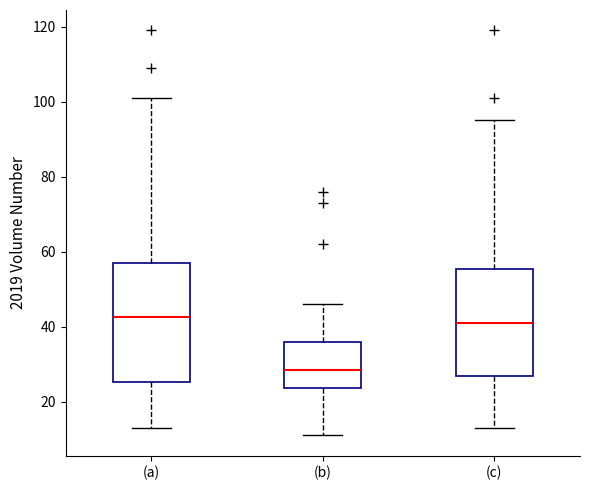

Reading left to right, transcribe this box plot: for each box, give where its median line is, the range the box spans, and where its two whiskers end, as read against the y-axis. The values are not printed on the chart, so give them approximately, as read against the axis.

(a): median 42, box 26 to 58, whiskers 14 to 102
(b): median 28, box 24 to 36, whiskers 12 to 46
(c): median 42, box 26 to 56, whiskers 14 to 96